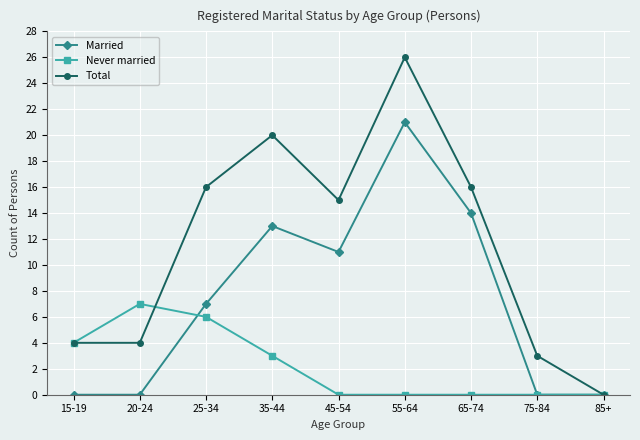

True or false: Never married and Total cross at least once.

True